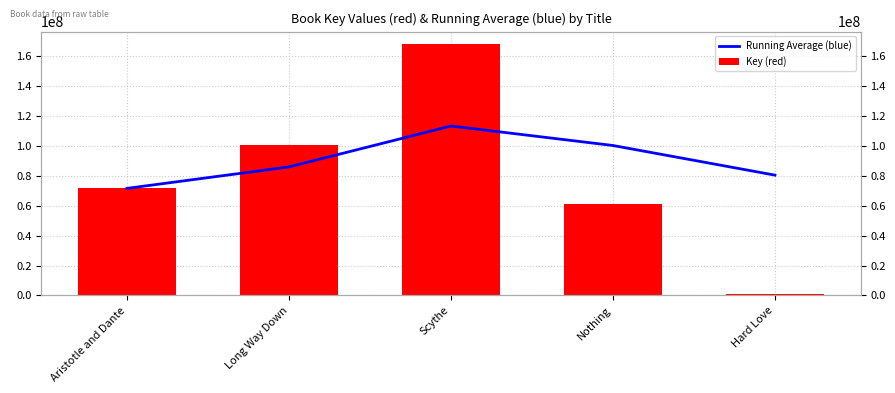

What is the maximum value for Key (red)?

168081974.0